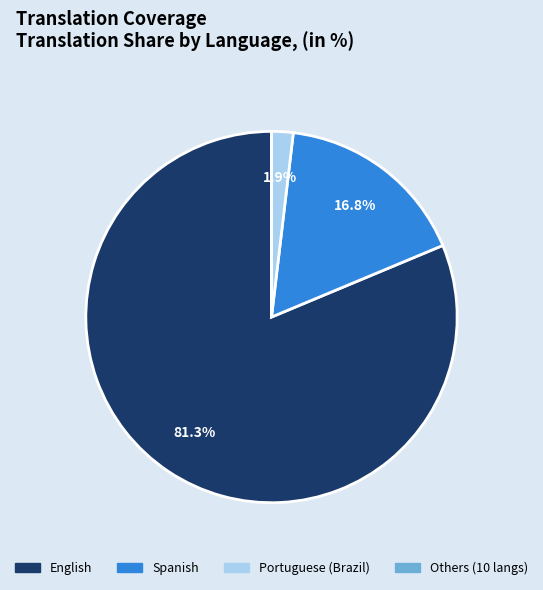

Is there any slice that represents more than half of the pie?

Yes